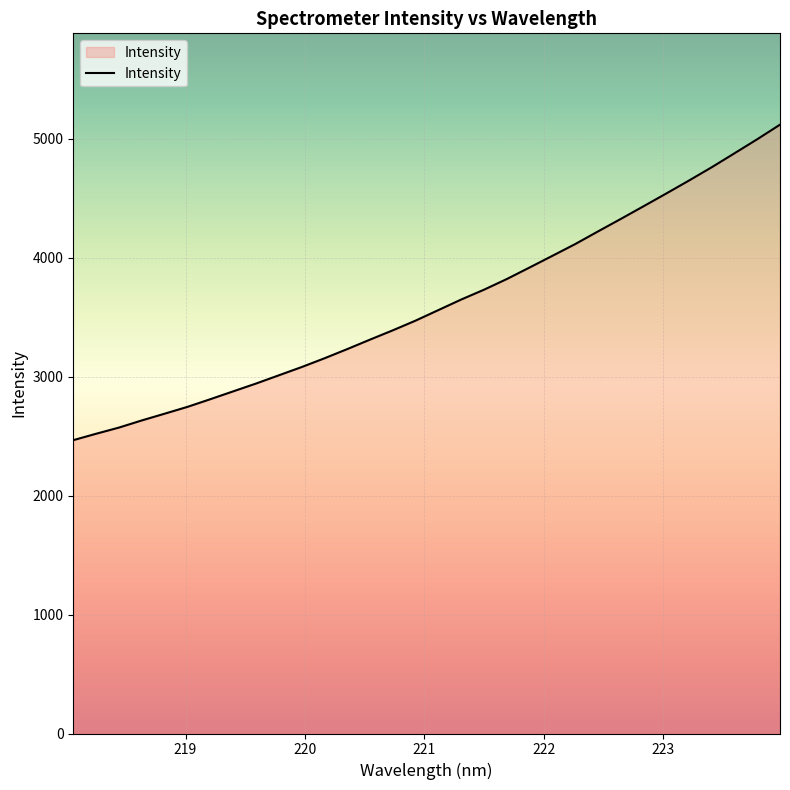

What is the greatest value displayed?

5117.8